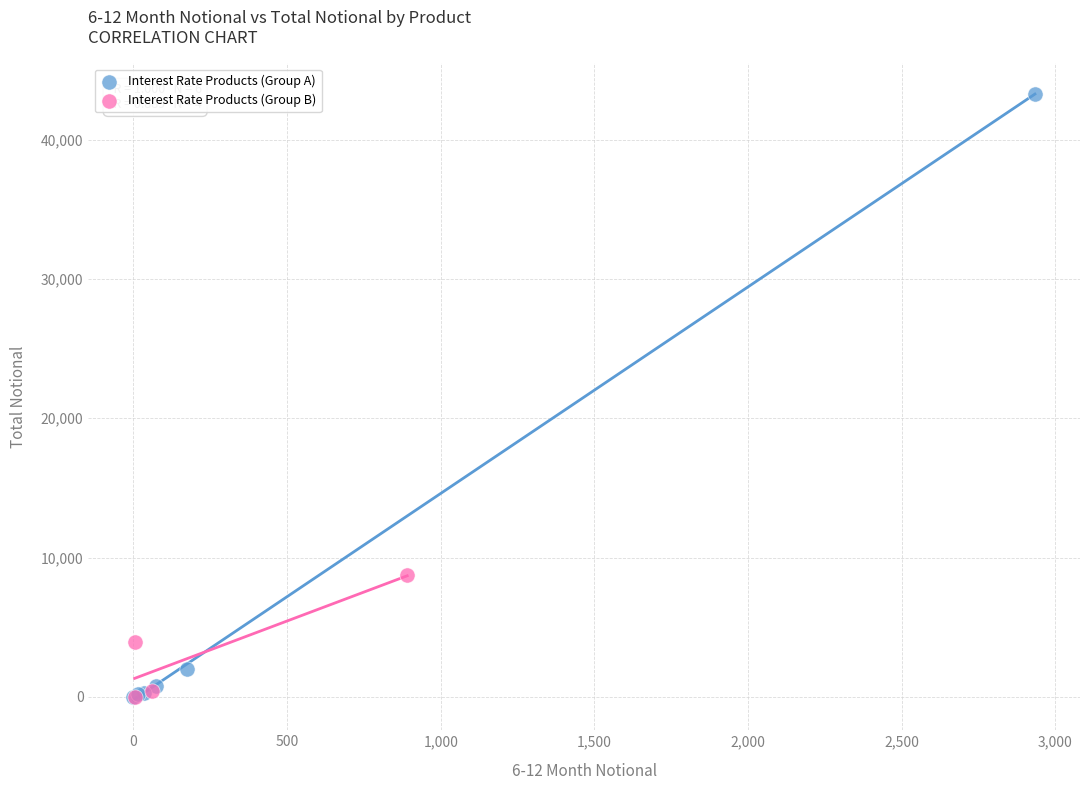

Which series has the widest spread of Y values?

Interest Rate Products (Group A)